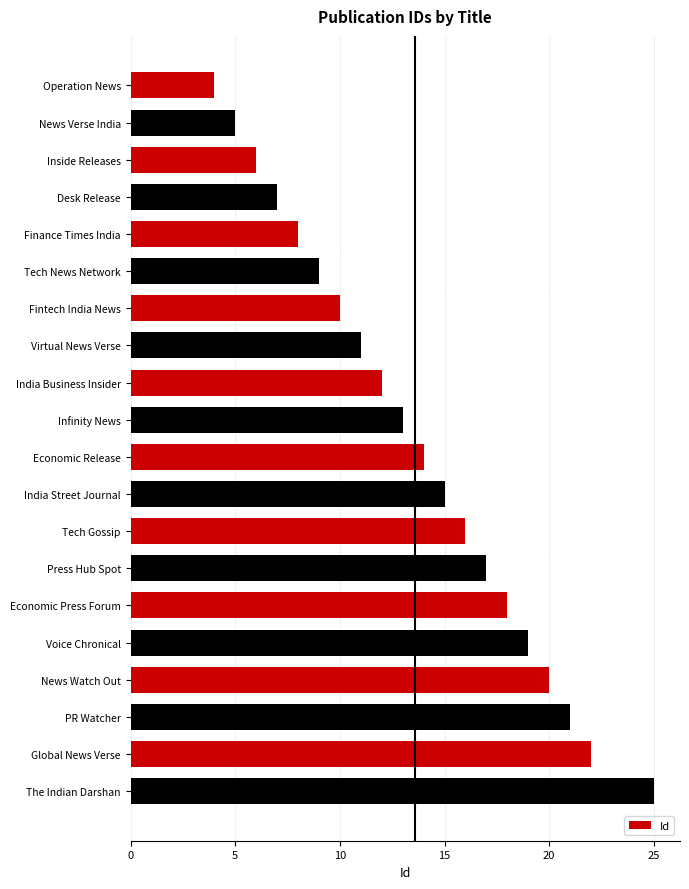

Reading top to bottom, extract all data points from this chart.

Operation News=4	News Verse India=5	Inside Releases=6	Desk Release=7	Finance Times India=8	Tech News Network=9	Fintech India News=10	Virtual News Verse=11	India Business Insider=12	Infinity News=13	Economic Release=14	India Street Journal=15	Tech Gossip=16	Press Hub Spot=17	Economic Press Forum=18	Voice Chronical=19	News Watch Out=20	PR Watcher=21	Global News Verse=22	The Indian Darshan=25